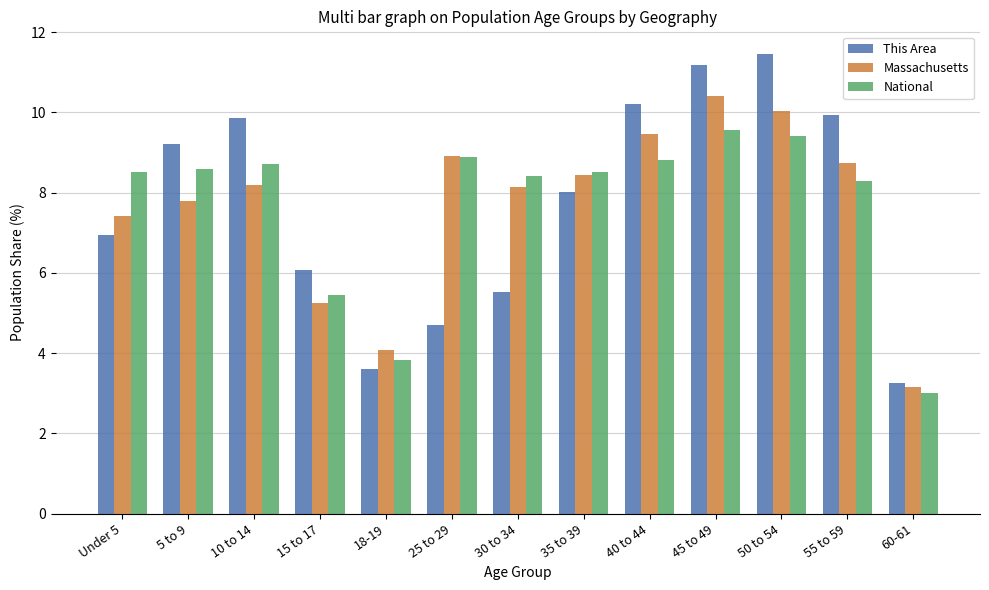

How many distinct data groups are displayed?

3